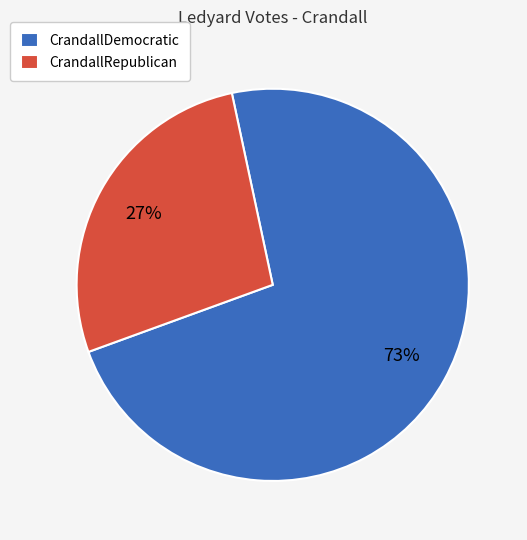

How many segments does this pie chart have?

2